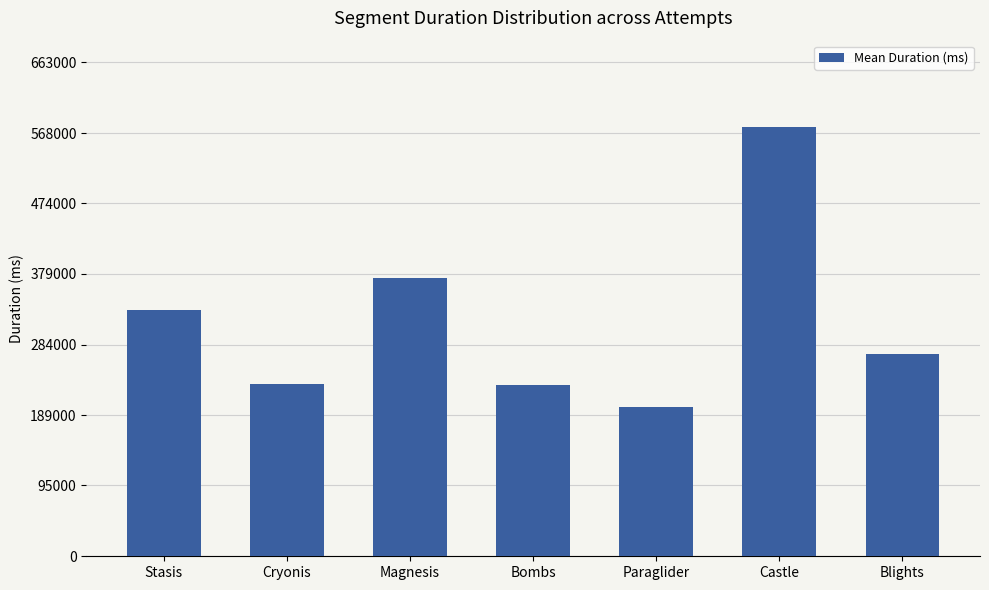

How many data points are less than 270933?

3